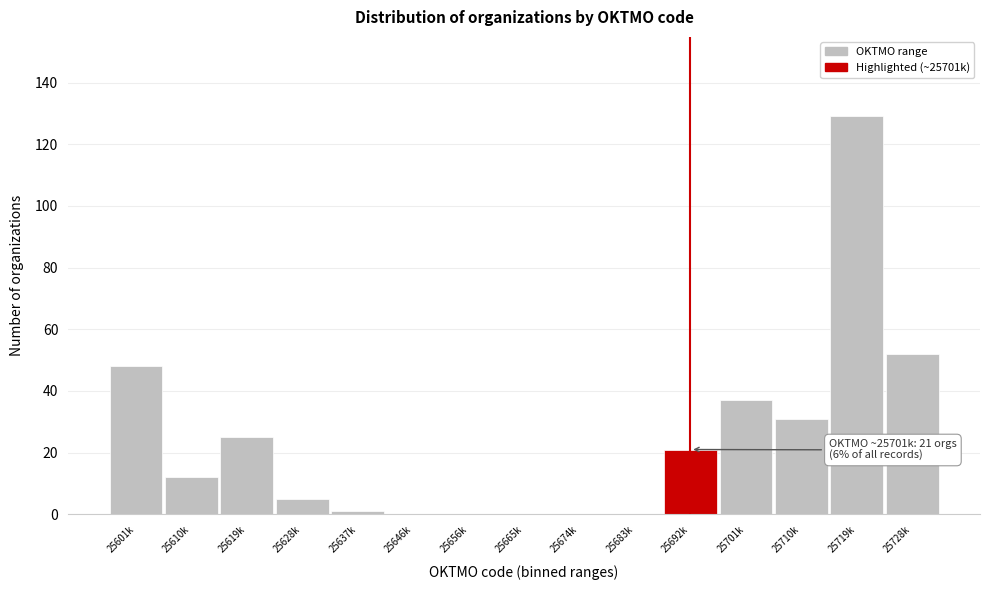

Reading left to right, transcribe all the data shown in this chart.

25601k=48	25610k=12	25619k=25	25628k=5	25637k=1	25646k=0	25656k=0	25665k=0	25674k=0	25683k=0	25692k=21	25701k=37	25710k=31	25719k=129	25728k=52